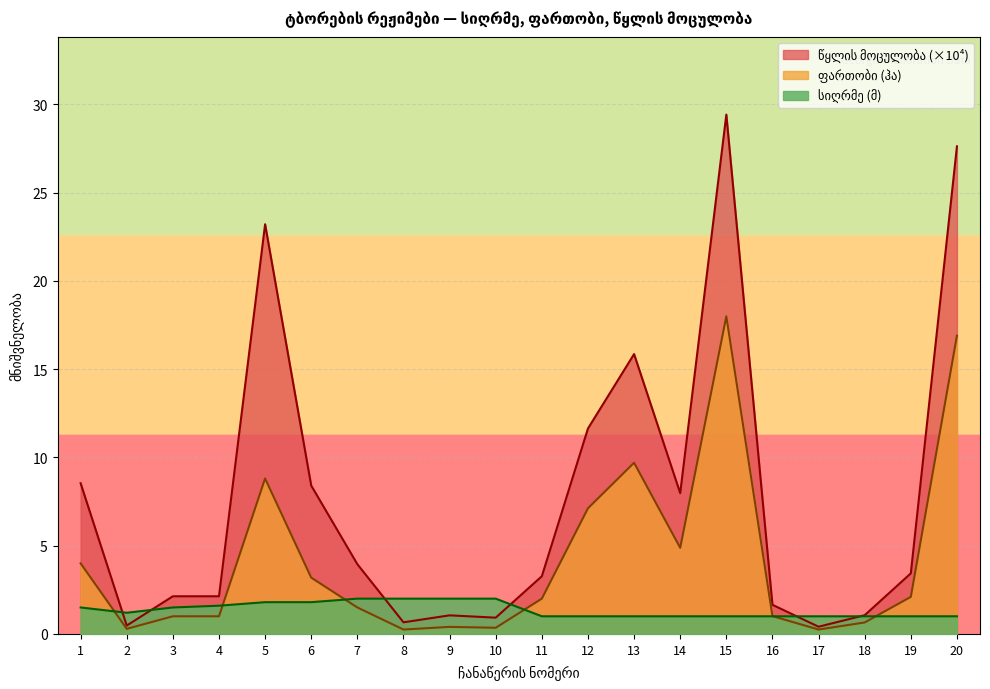

What is the maximum value shown in the chart?

29.4